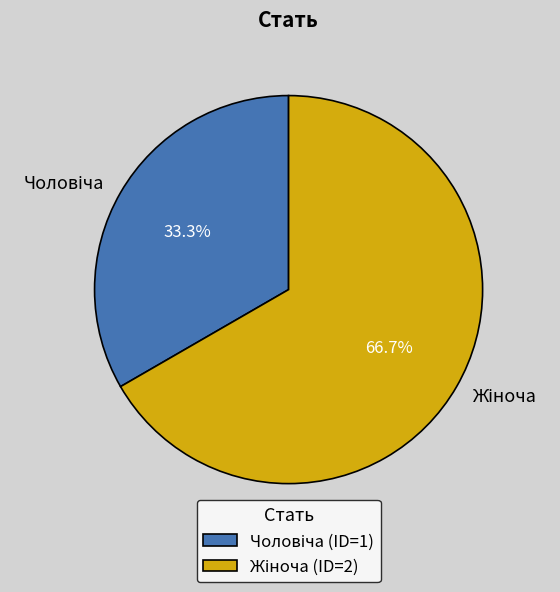

Does any single category account for the majority?

Yes